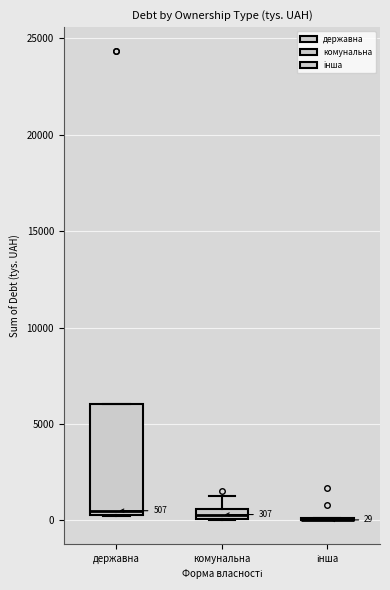

Comparing the boxes themselves (not the whiskers), which one is the tallest?

державна